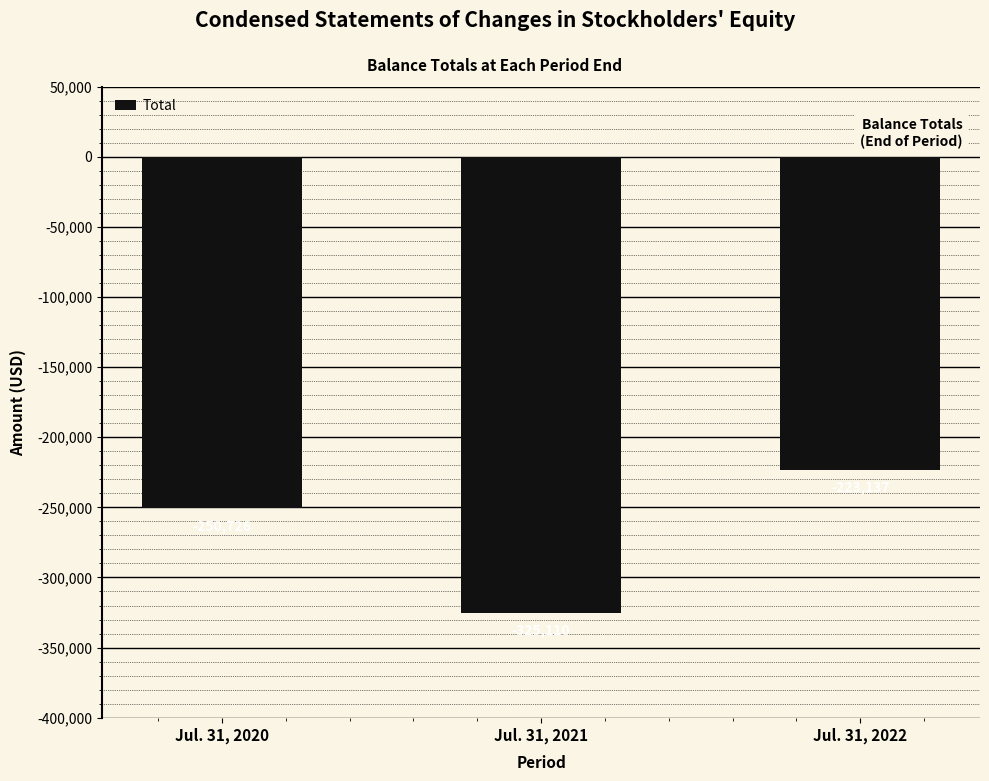

Reading right to left, what are all the values shown in this chart?

Jul. 31, 2022=-223137	Jul. 31, 2021=-325110	Jul. 31, 2020=-250726